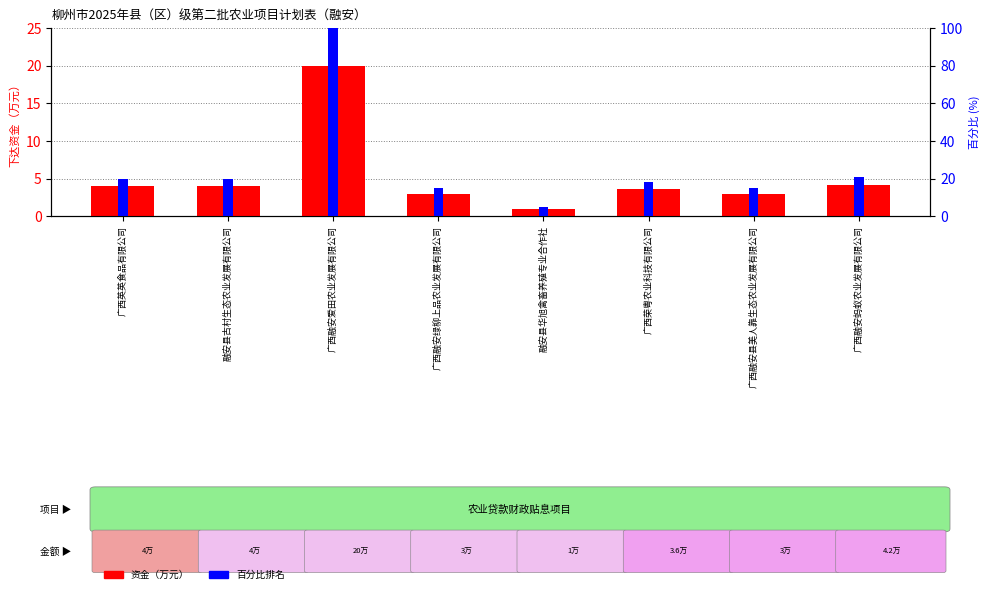

Which series has the widest spread of values?

百分比排名